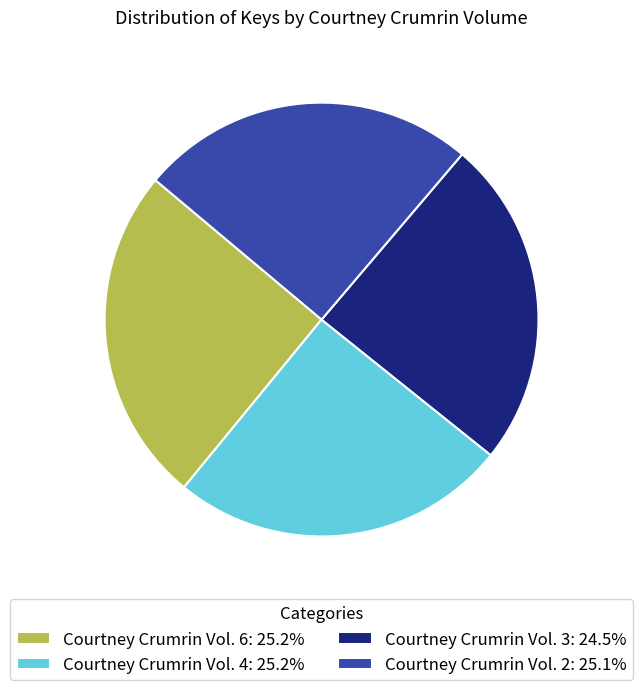

Is Courtney Crumrin Vol. 3 the majority of the pie?

No